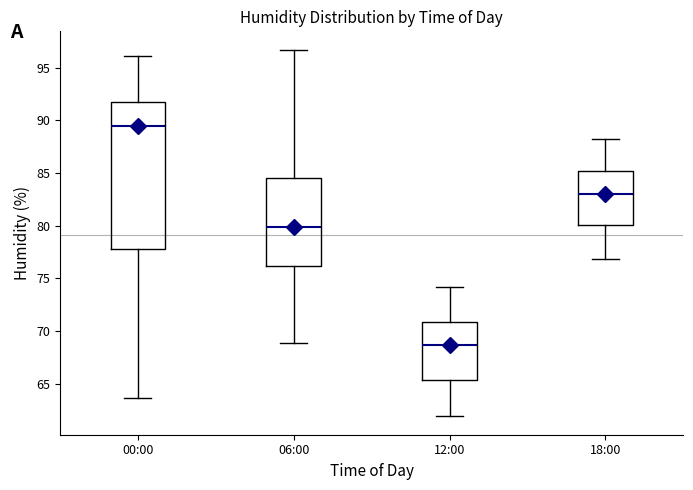

Where is the lower edge of the box for 18:00 on the y-axis? The values are not printed on the chart, so give them approximately, as read against the axis.

80.0